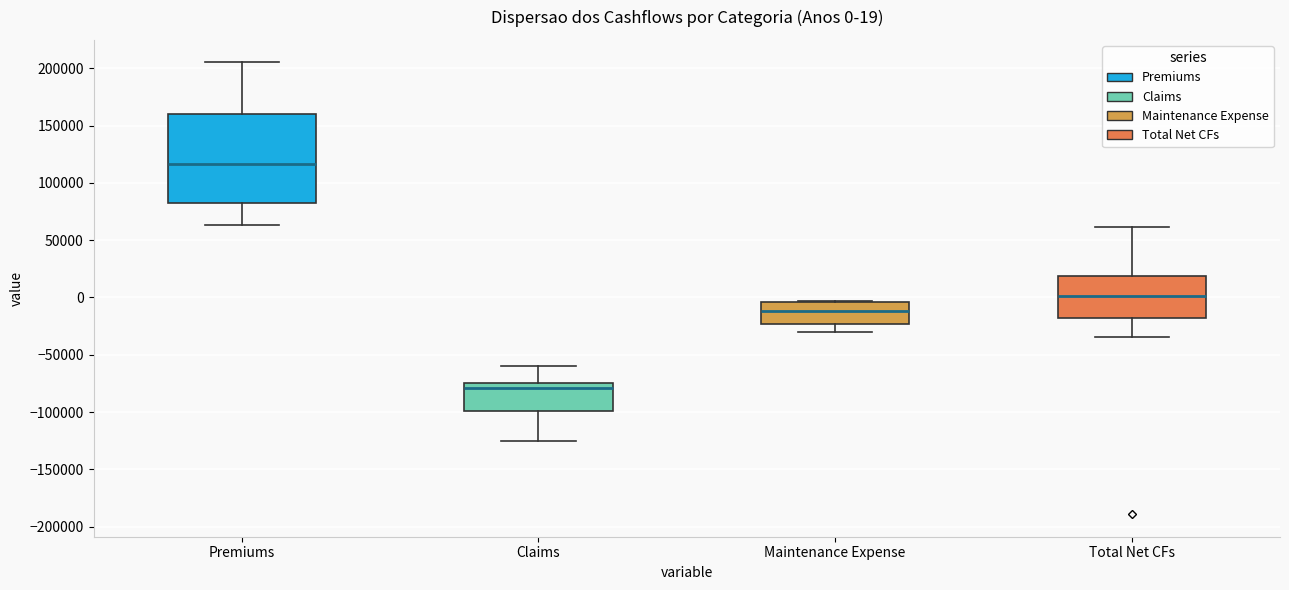

Comparing the boxes themselves (not the whiskers), which one is the tallest?

Premiums